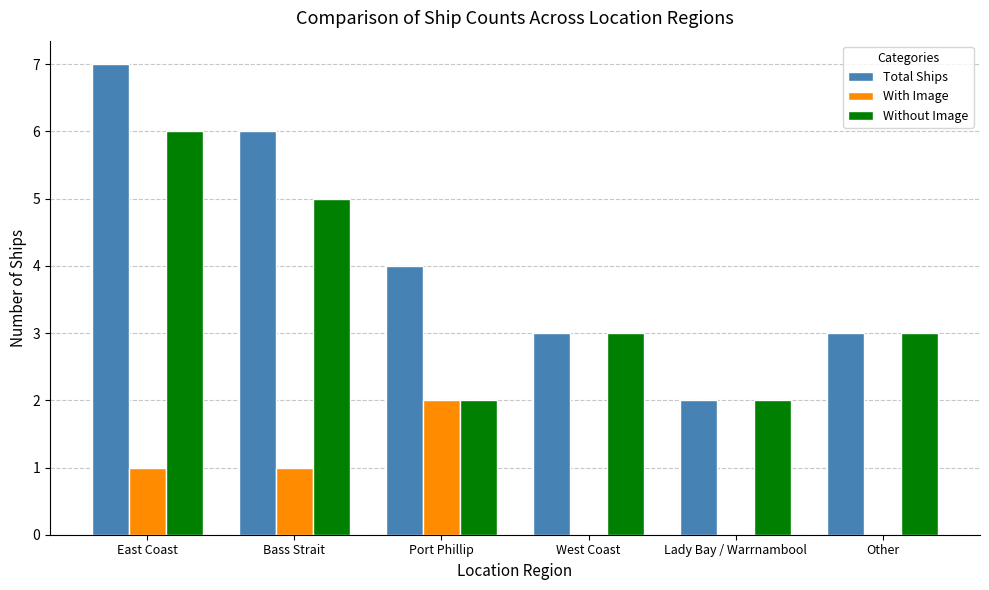

What is the sum of all With Image values?

4